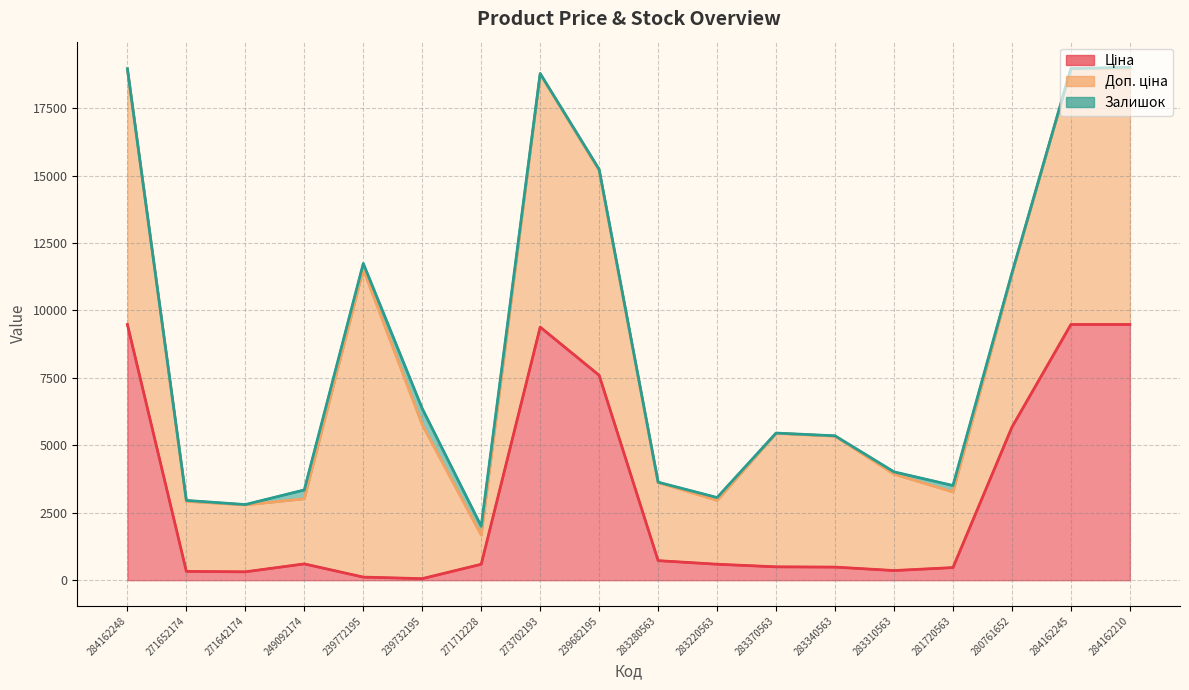

Which series has the largest total across all categories?

Залишок (line)